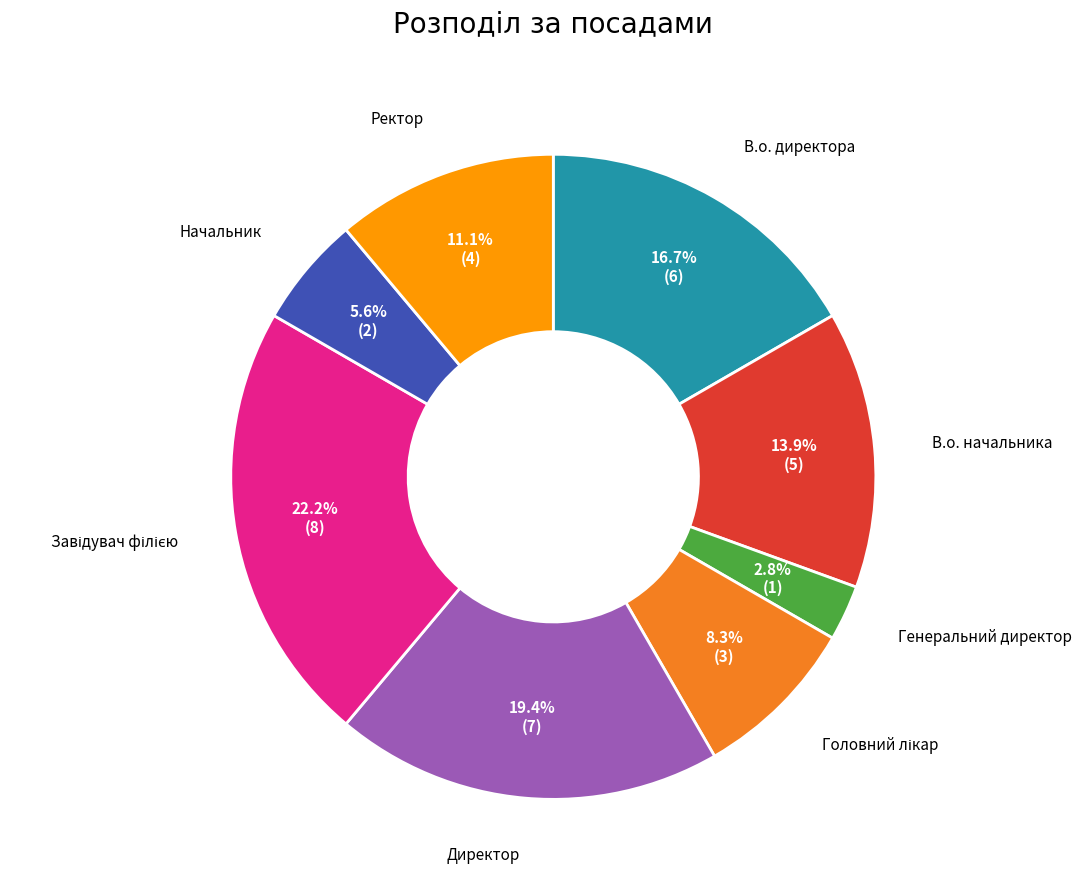

What percentage is the Начальник slice, to the nearest percent?

6%